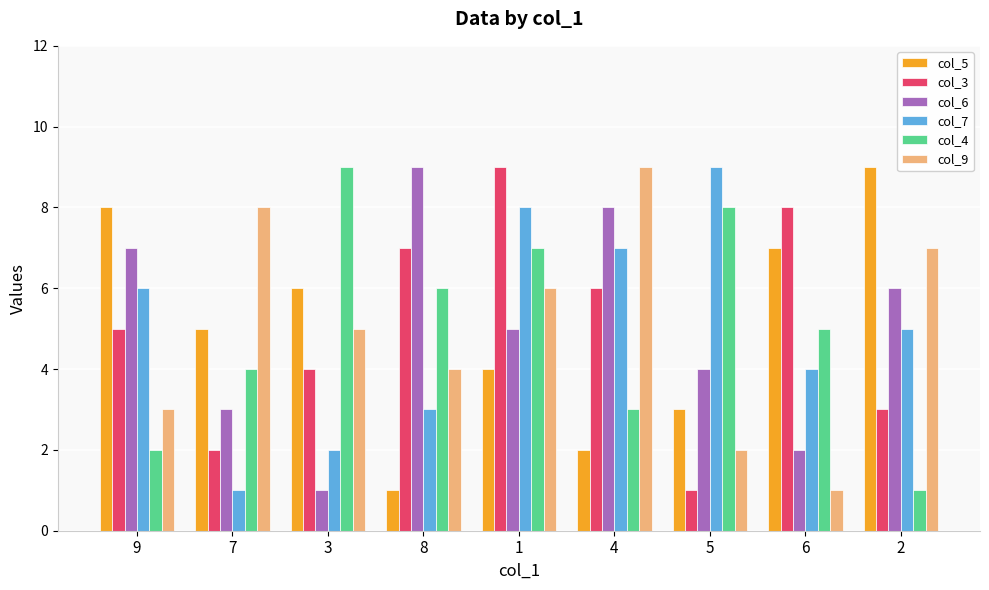

Rank the categories by col_7 value from lowest to highest.

7, 3, 8, 6, 2, 9, 4, 1, 5